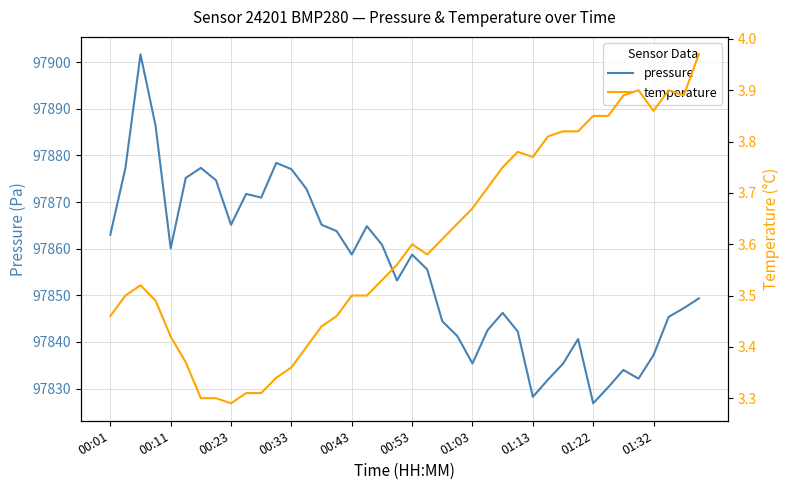

How many interior local peaks does the pressure series have?

9